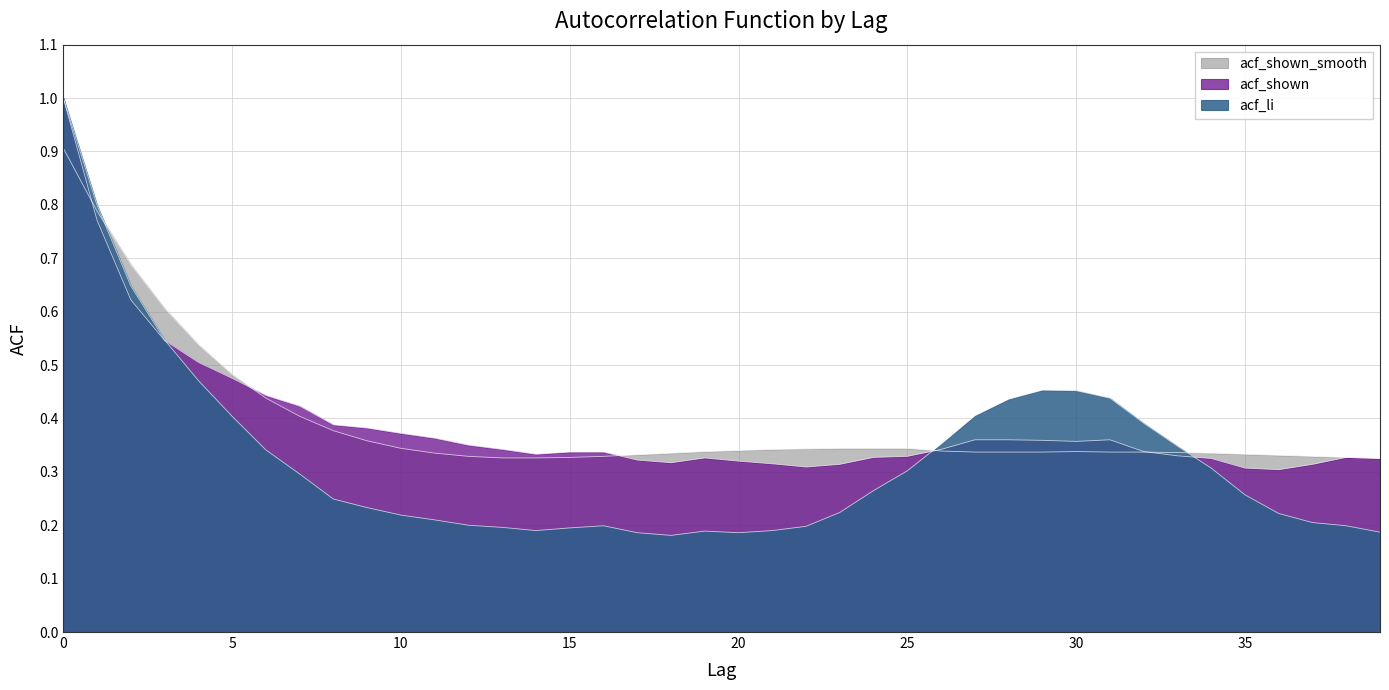

Reading left to right, extract all data points from this chart.

acf_li: 0=1.0	1=0.8	2=0.6	3=0.5	4=0.5	5=0.4	6=0.3	7=0.3	8=0.2	9=0.2	10=0.2	11=0.2	12=0.2	13=0.2	14=0.2	15=0.2	16=0.2	17=0.2	18=0.2	19=0.2	20=0.2	21=0.2	22=0.2	23=0.2	24=0.3	25=0.3	26=0.4	27=0.4	28=0.4	29=0.5	30=0.5	31=0.4	32=0.4	33=0.3	34=0.3	35=0.3	36=0.2	37=0.2	38=0.2	39=0.2
acf_shown: 0=1.0	1=0.8	2=0.6	3=0.5	4=0.5	5=0.5	6=0.4	7=0.4	8=0.4	9=0.4	10=0.4	11=0.4	12=0.3	13=0.3	14=0.3	15=0.3	16=0.3	17=0.3	18=0.3	19=0.3	20=0.3	21=0.3	22=0.3	23=0.3	24=0.3	25=0.3	26=0.3	27=0.4	28=0.4	29=0.4	30=0.4	31=0.4	32=0.3	33=0.3	34=0.3	35=0.3	36=0.3	37=0.3	38=0.3	39=0.3
acf_shown_smooth: 0=0.9	1=0.8	2=0.7	3=0.6	4=0.5	5=0.5	6=0.4	7=0.4	8=0.4	9=0.4	10=0.3	11=0.3	12=0.3	13=0.3	14=0.3	15=0.3	16=0.3	17=0.3	18=0.3	19=0.3	20=0.3	21=0.3	22=0.3	23=0.3	24=0.3	25=0.3	26=0.3	27=0.3	28=0.3	29=0.3	30=0.3	31=0.3	32=0.3	33=0.3	34=0.3	35=0.3	36=0.3	37=0.3	38=0.3	39=0.3